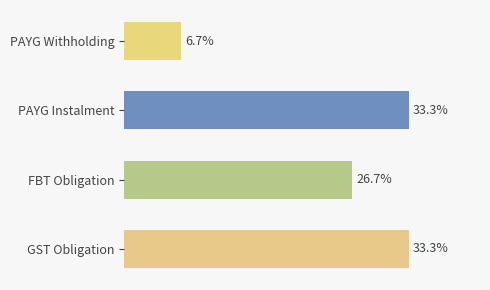

Which label corresponds to the smallest value in the chart?

PAYG Withholding